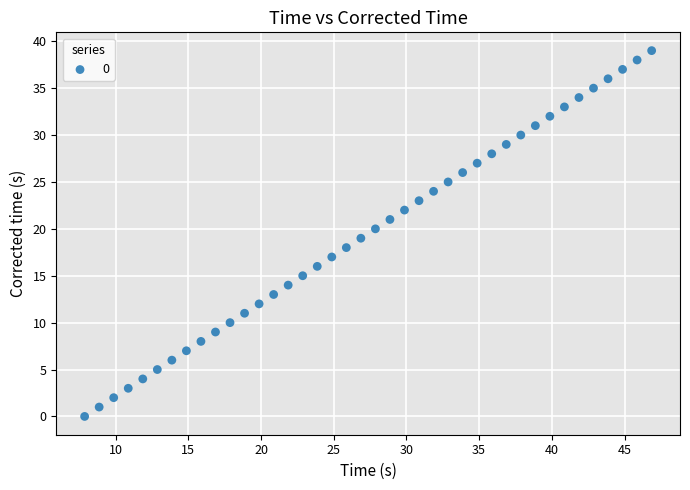

What is the range of Y values (max minus min)?

39.0